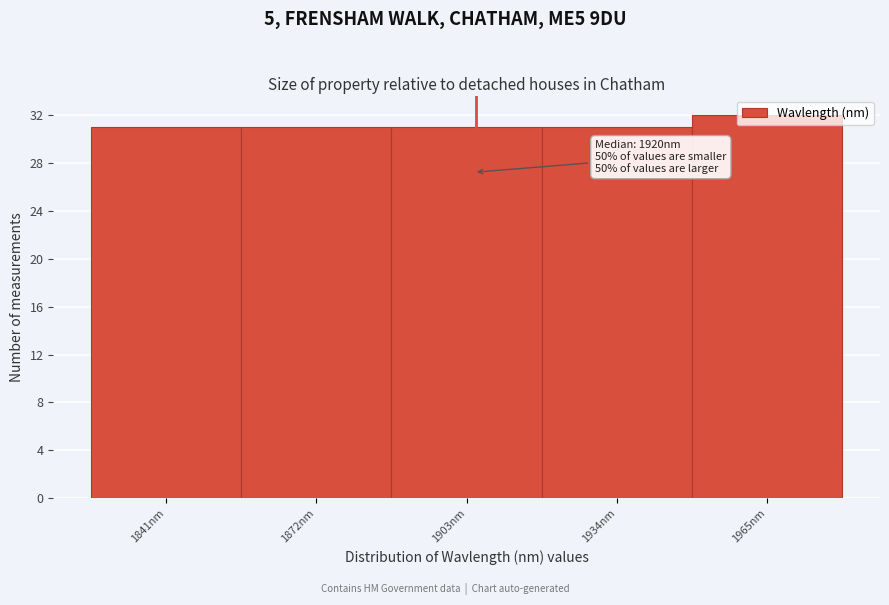

What is the smallest value displayed?

31